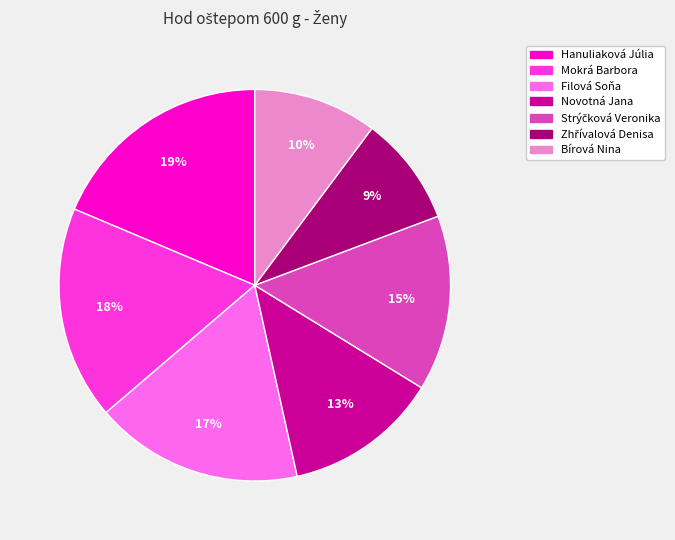

Which category has the biggest portion of the pie?

Hanuliaková Júlia